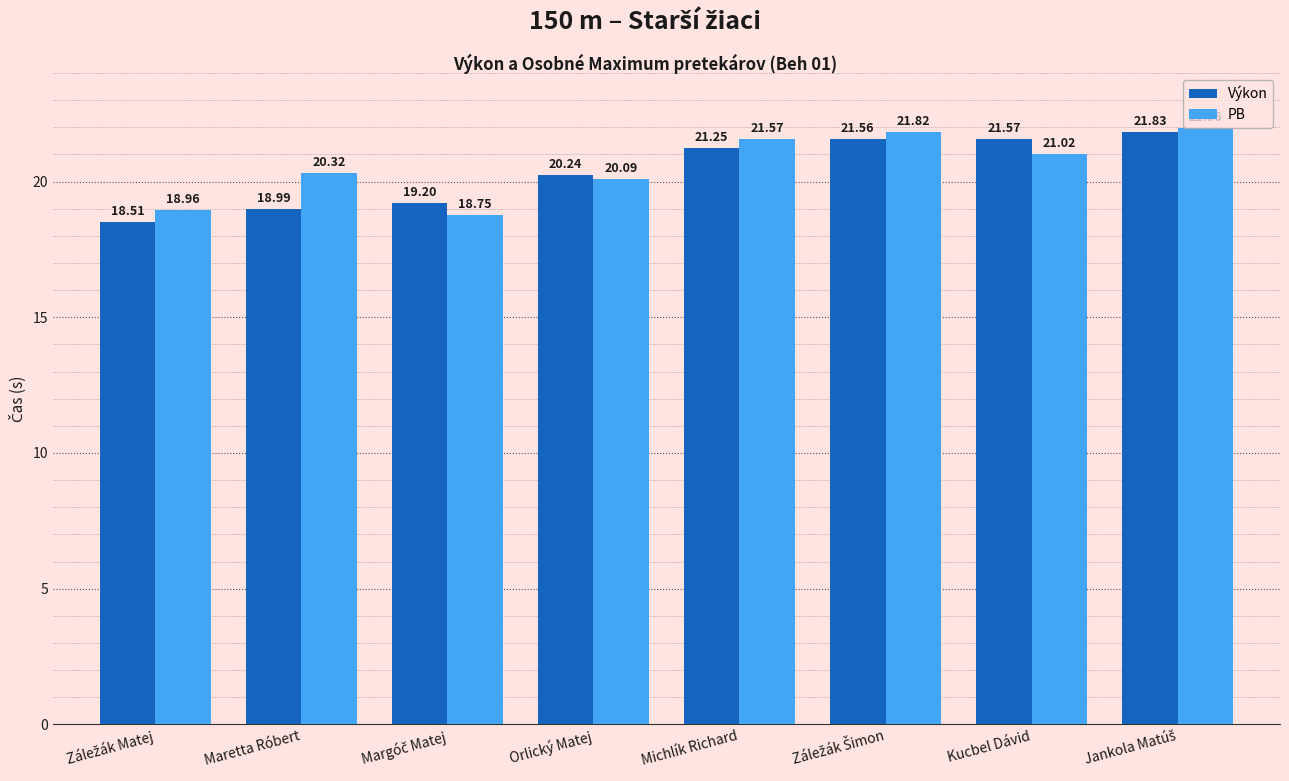

What is the sum of all PB values?

164.5